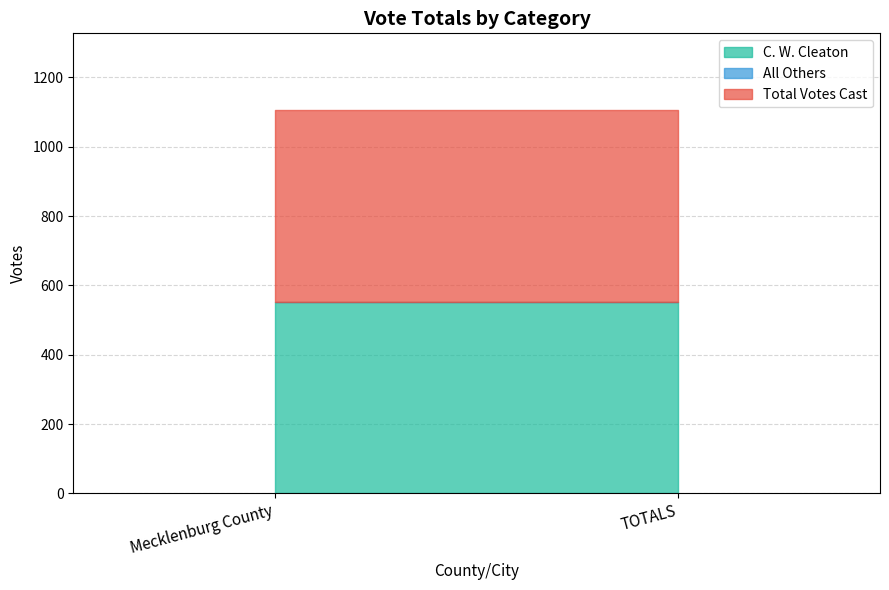

Reading left to right, what are all the values shown in this chart?

C. W. Cleaton: Mecklenburg County=553	TOTALS=553
All Others: Mecklenburg County=0	TOTALS=0
Total Votes Cast: Mecklenburg County=553	TOTALS=553